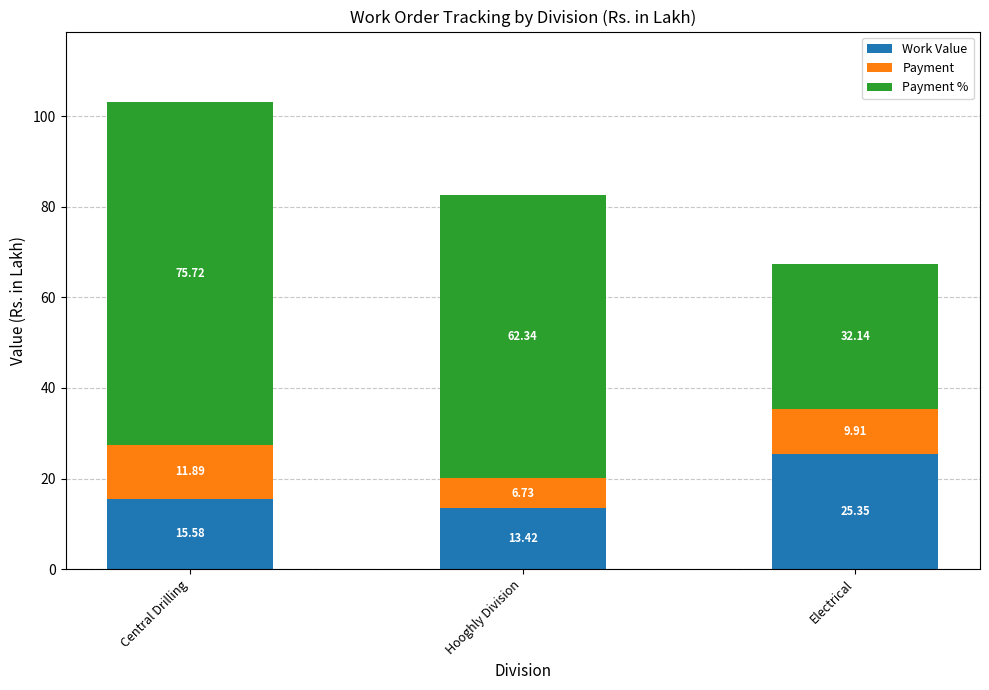

At which label does Work Value reach its peak?

Electrical